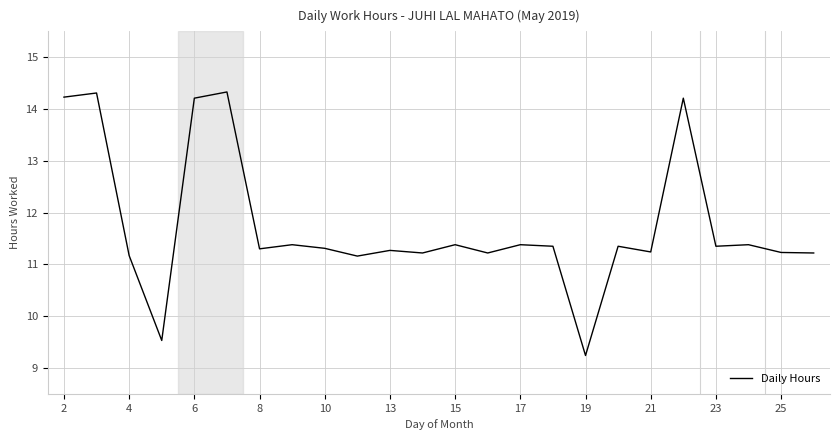

What is the difference between the maximum and minimum values?

5.1